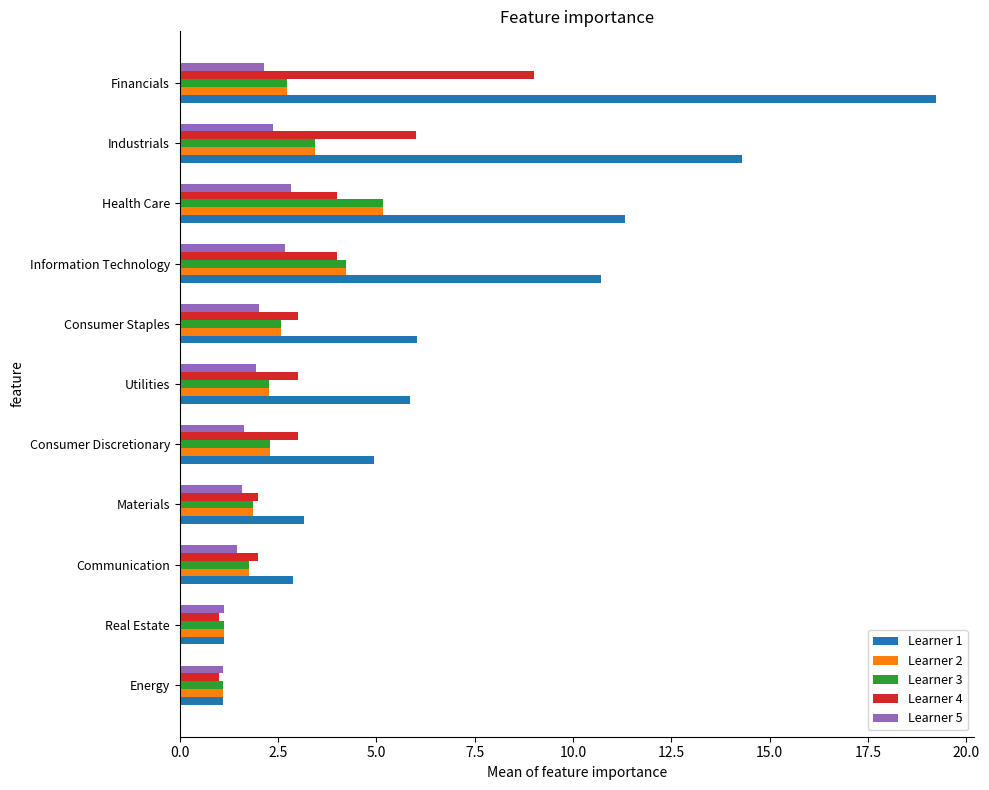

At which category is the sum across all series the highest?

Financials